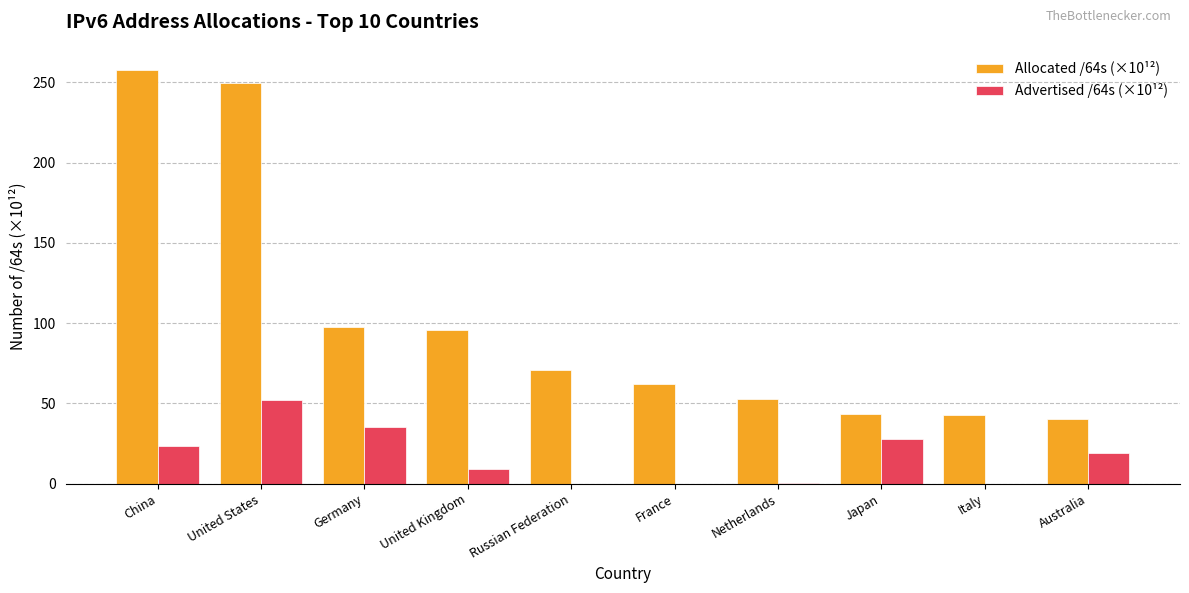

What is the spread (max minus min) of values at United Kingdom?

86.7